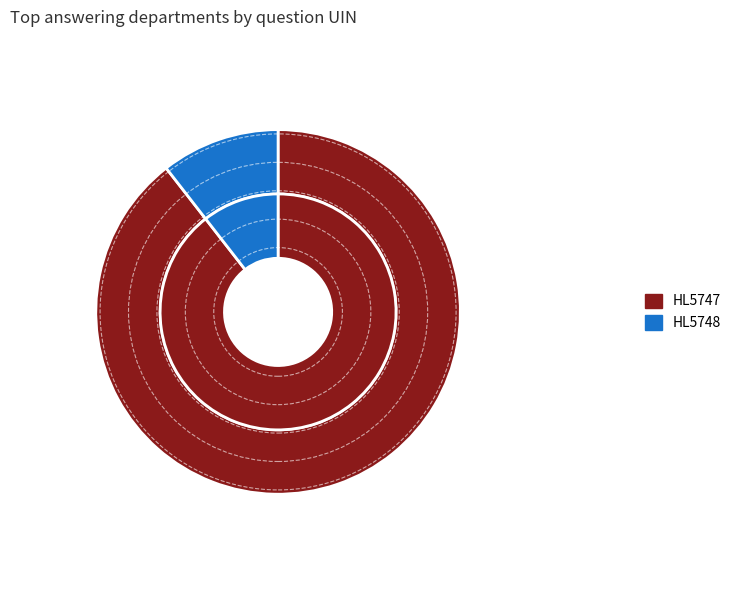

How many slices are in this pie chart?

2